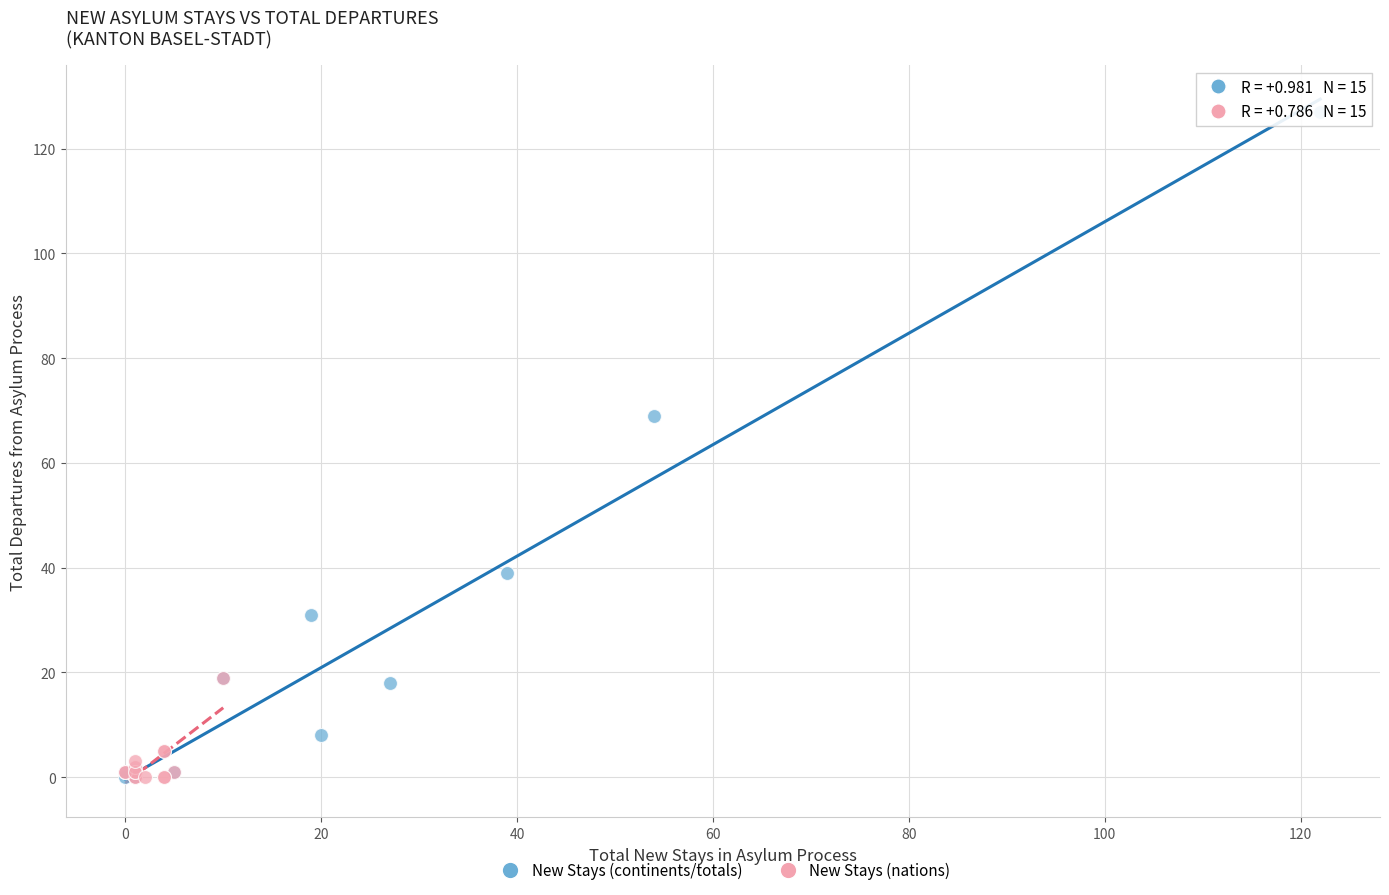

Which series has the largest Y range (max minus min)?

New Stays (continents/totals)